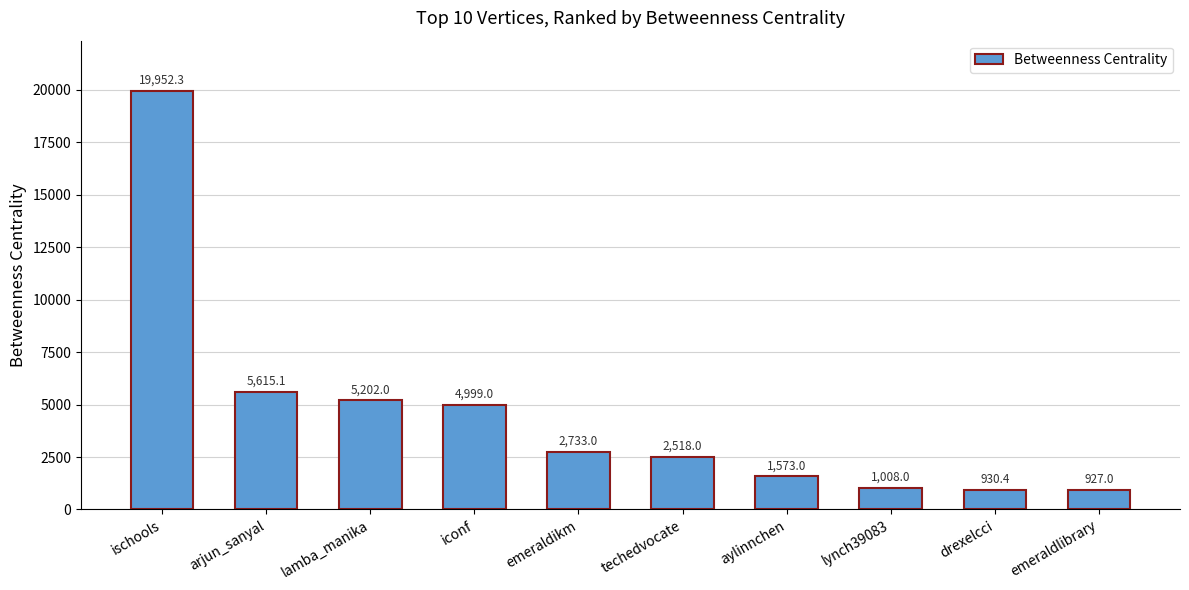

What is the label of the 8th bar from the left?

lynch39083